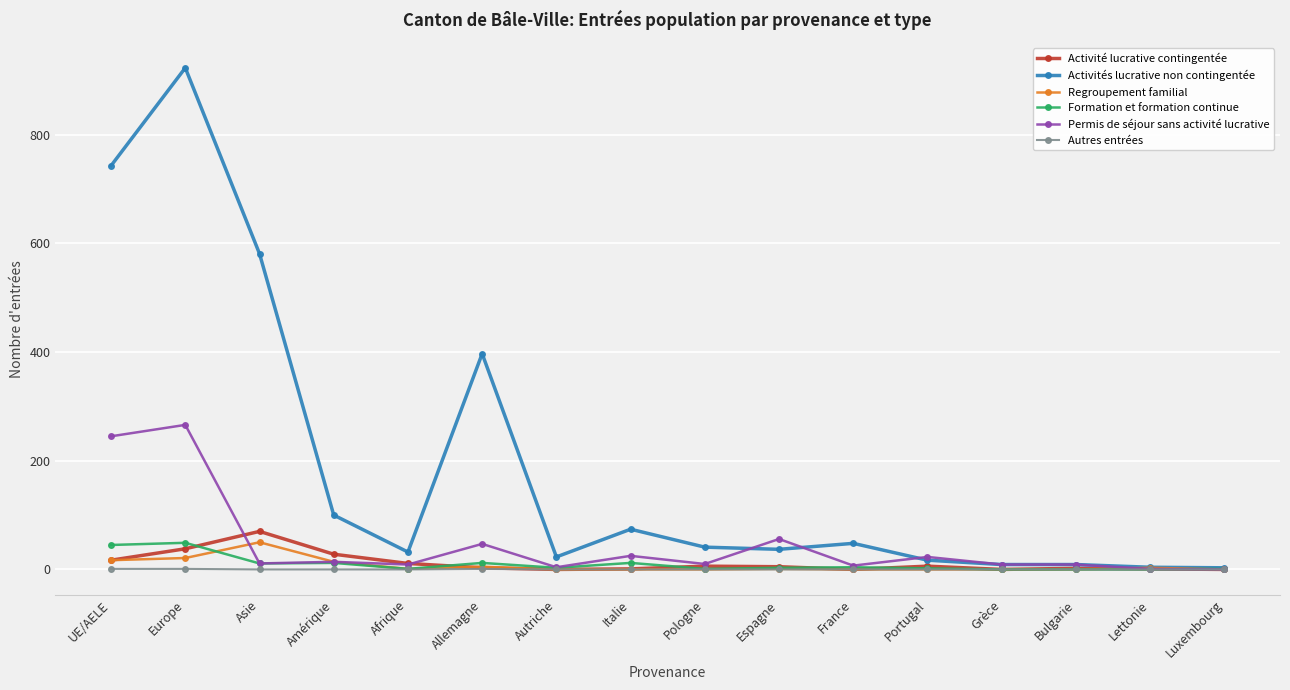

True or false: Permis de séjour sans activité lucrative has a value of 47 at Allemagne.

True